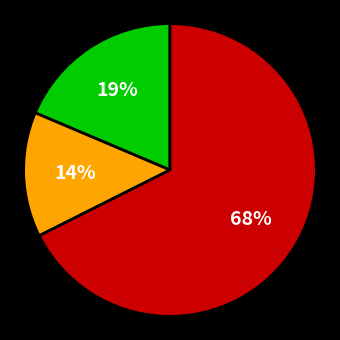

To the nearest percent, what is the average slice percentage?

33%